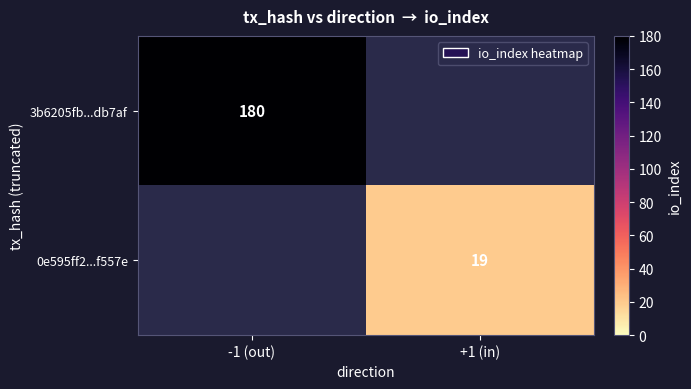

True or false: 3b6205fb...db7af has a value of 83 at -1 (out).

False